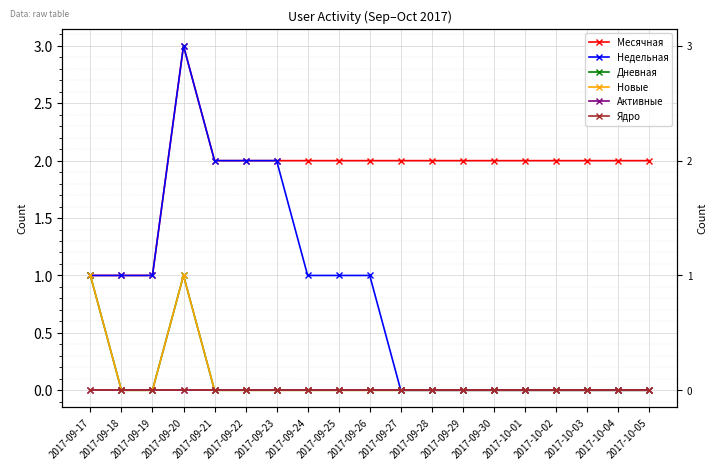

Is the value of Активные at 2017-09-29 greater than the value of Ядро at 2017-09-24?

No